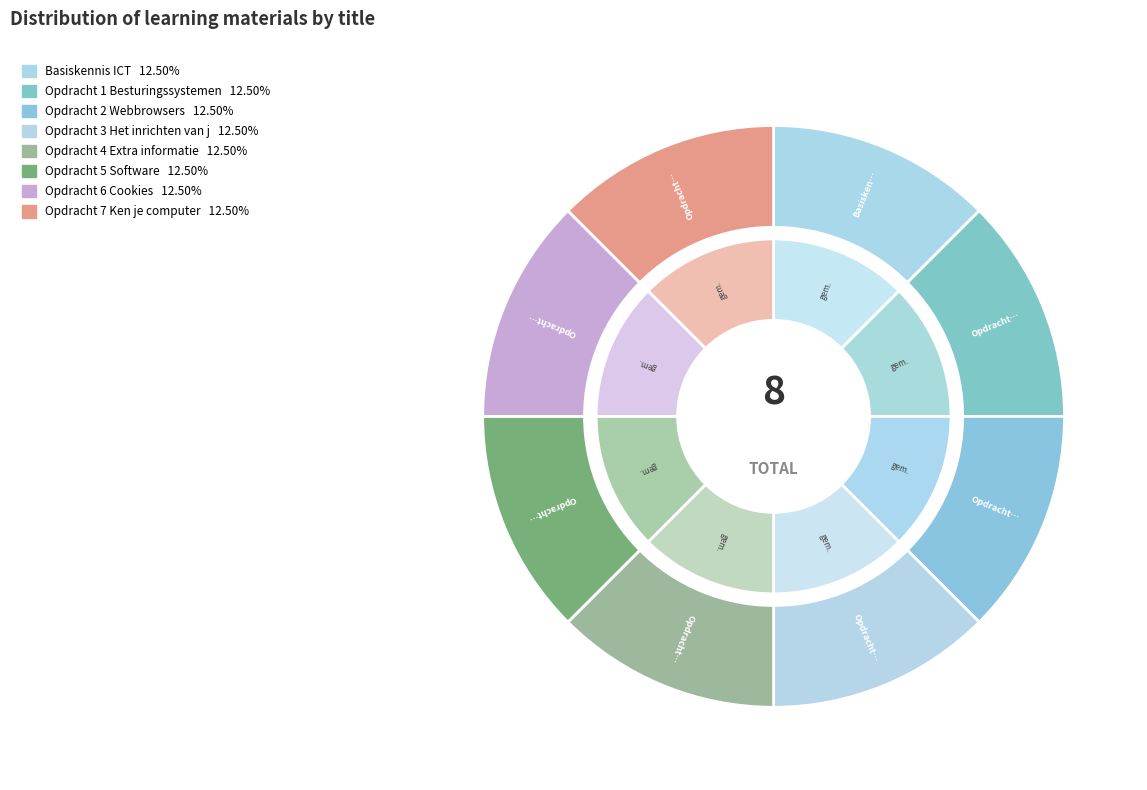

True or false: Opdracht 2 Webbrowsers accounts for 12% of the total.

True